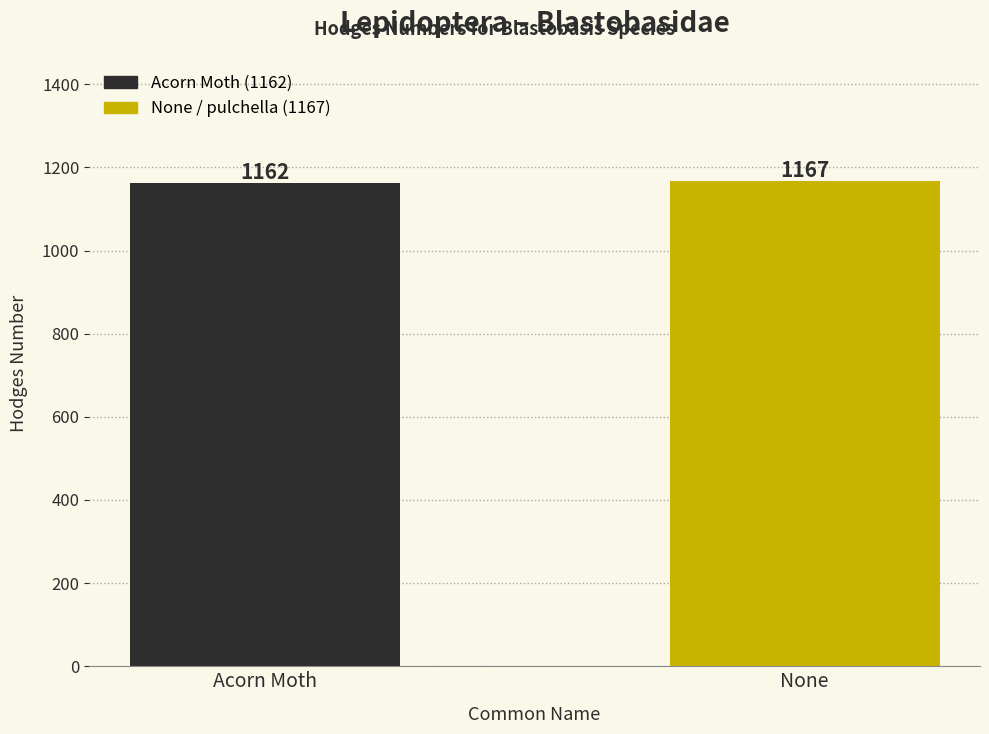

Reading left to right, transcribe all the data shown in this chart.

Acorn Moth=1162	None=1167